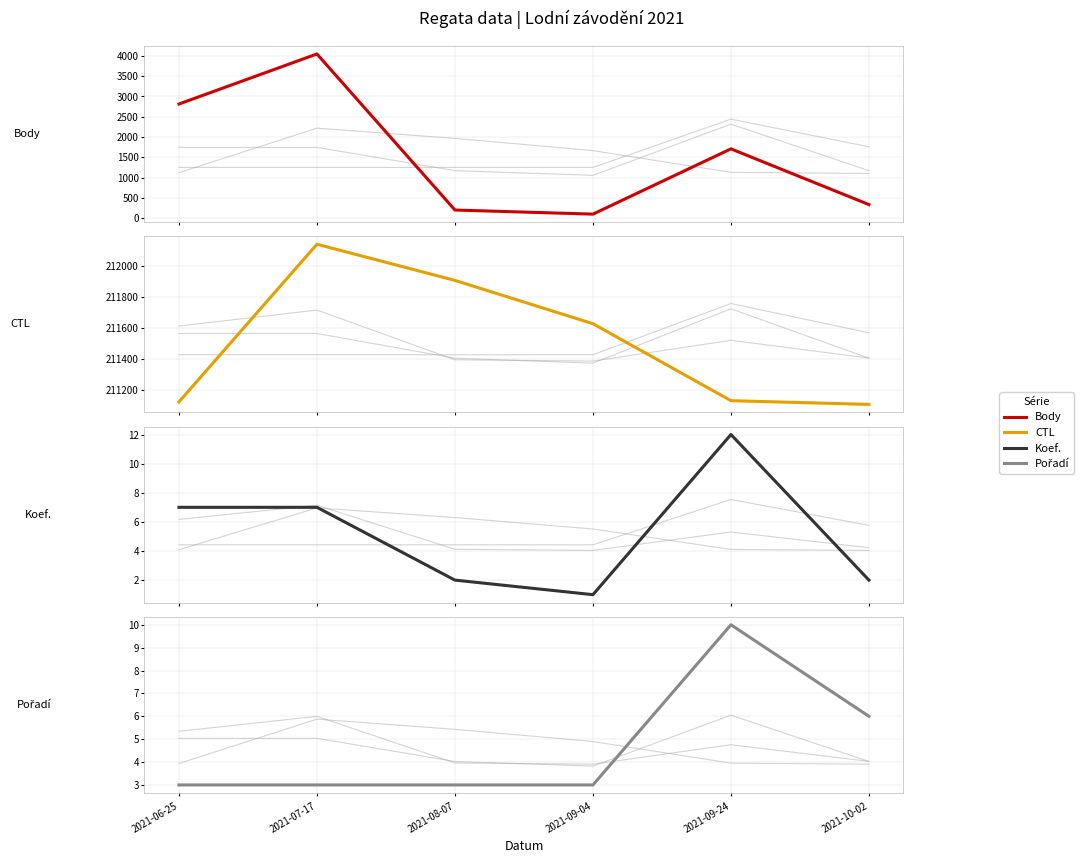

At which label does Koef. reach its minimum?

2021-09-04